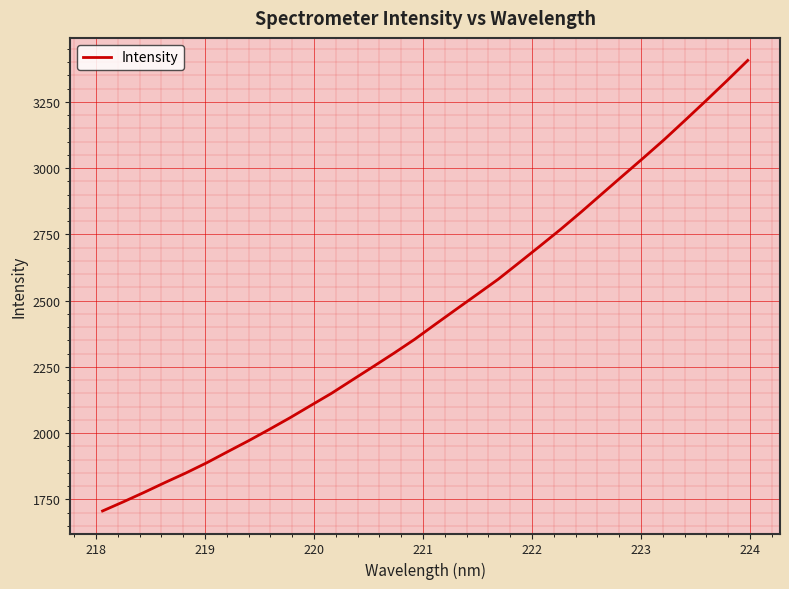

What is the difference between the maximum and minimum values?

1700.6